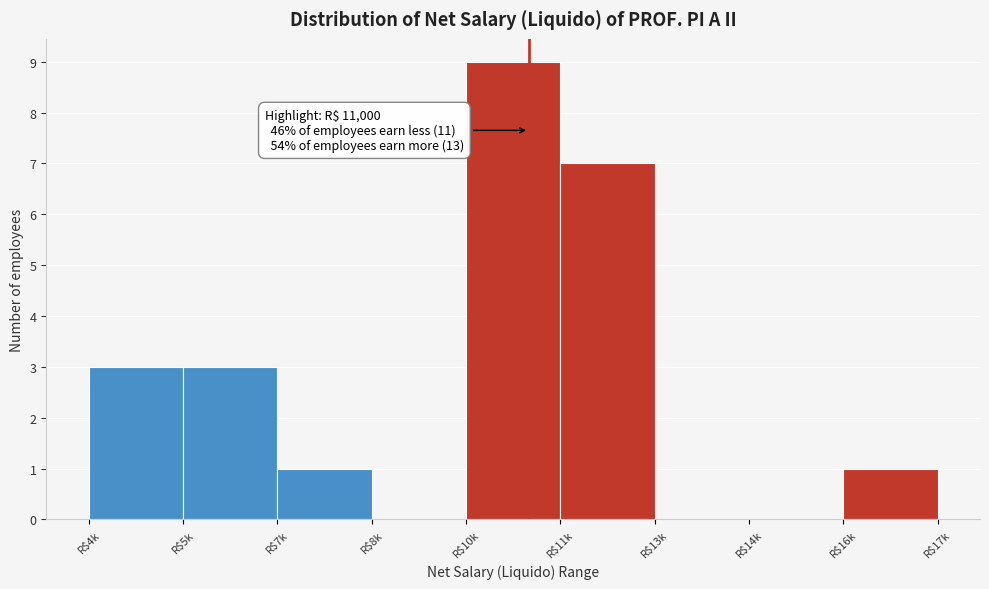

What is the maximum value shown in the chart?

9